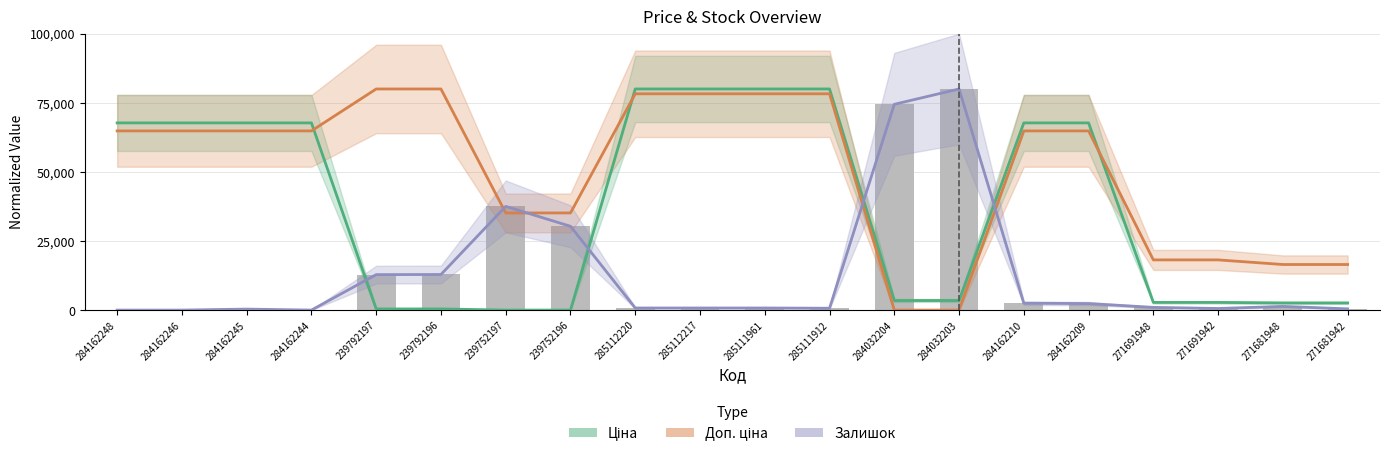

Which series has the largest total across all categories?

Доп. ціна